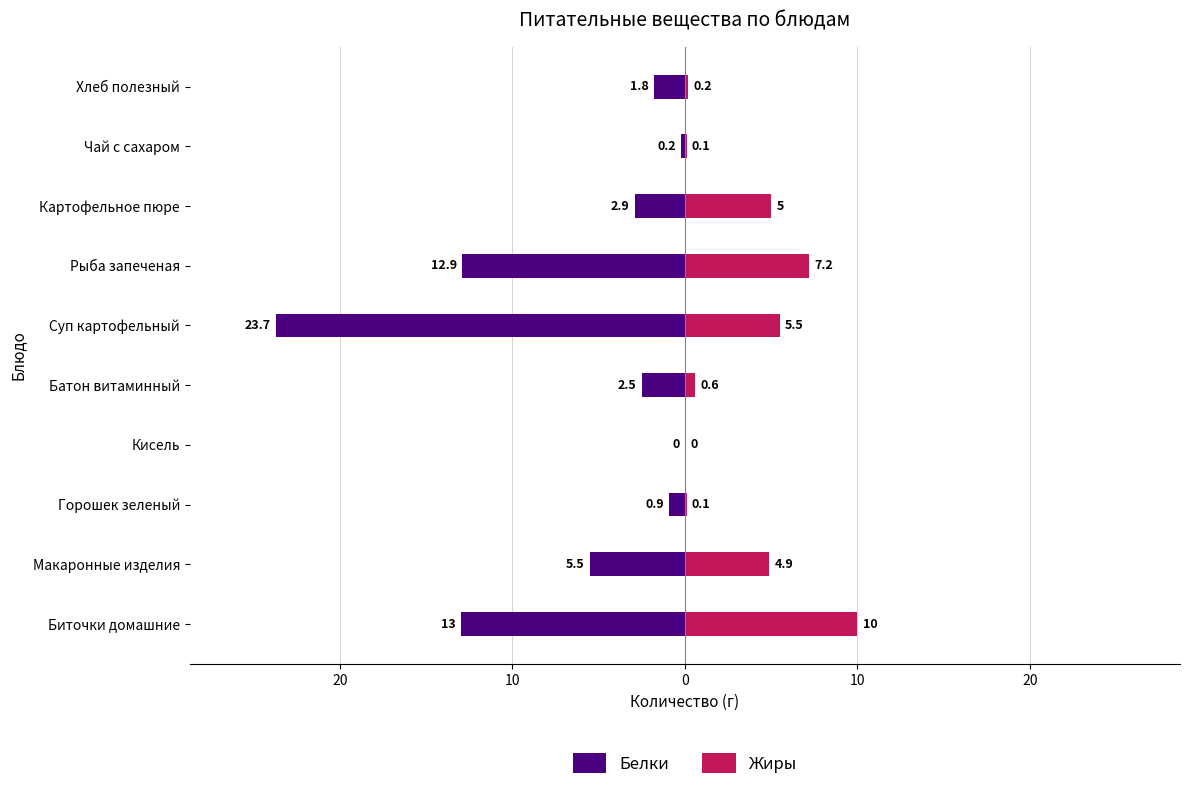

What are all the series names shown in the legend?

Белки, Жиры